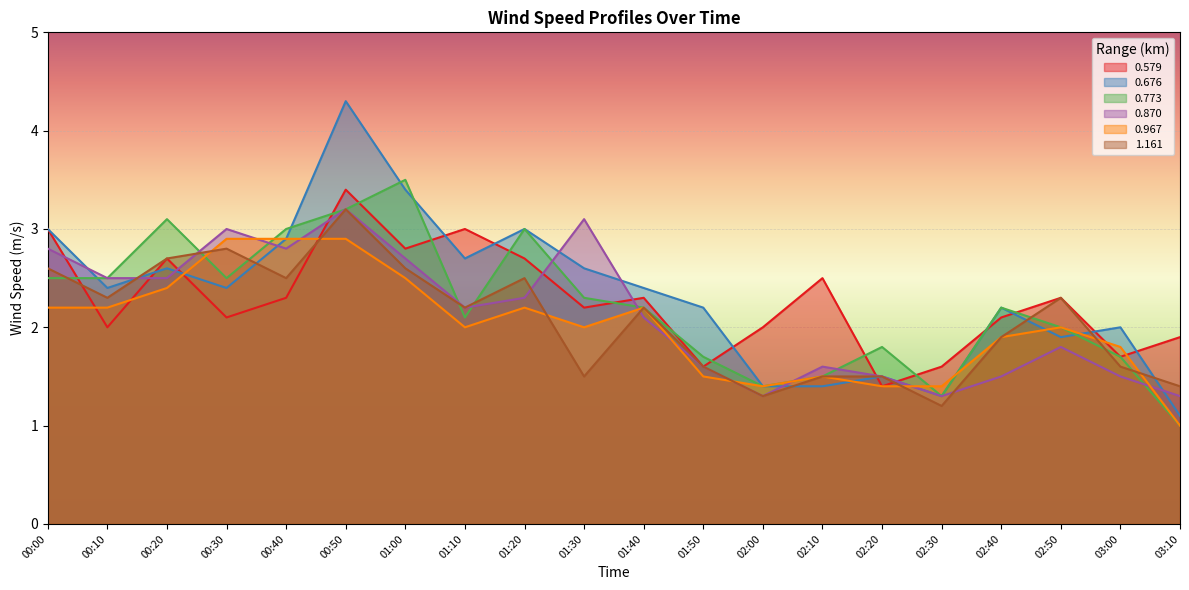

How many lines are shown in the chart?

6